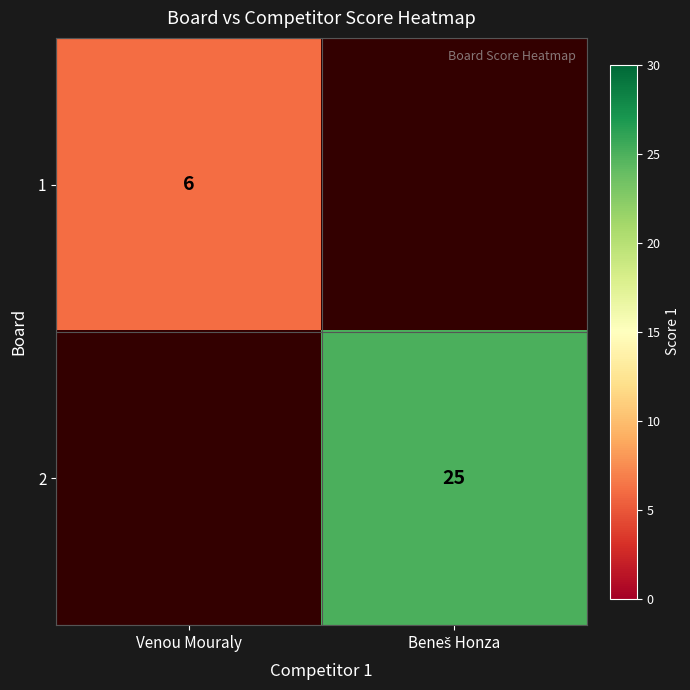

Is it true that 1 equals 2 at Venou Mouraly?

False